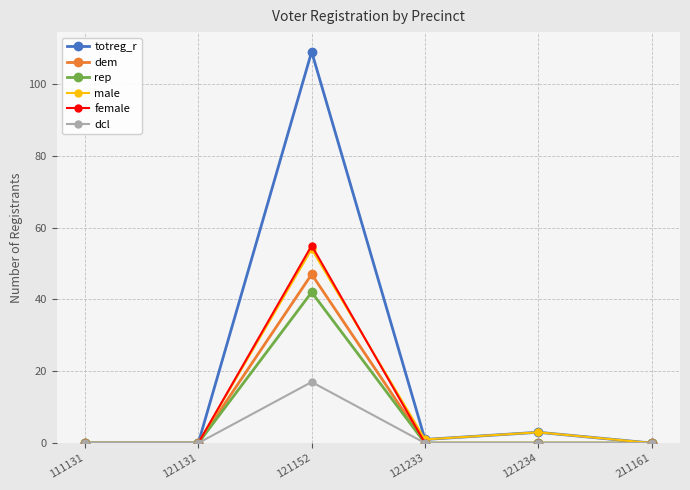

What is the average value of the female series?

9